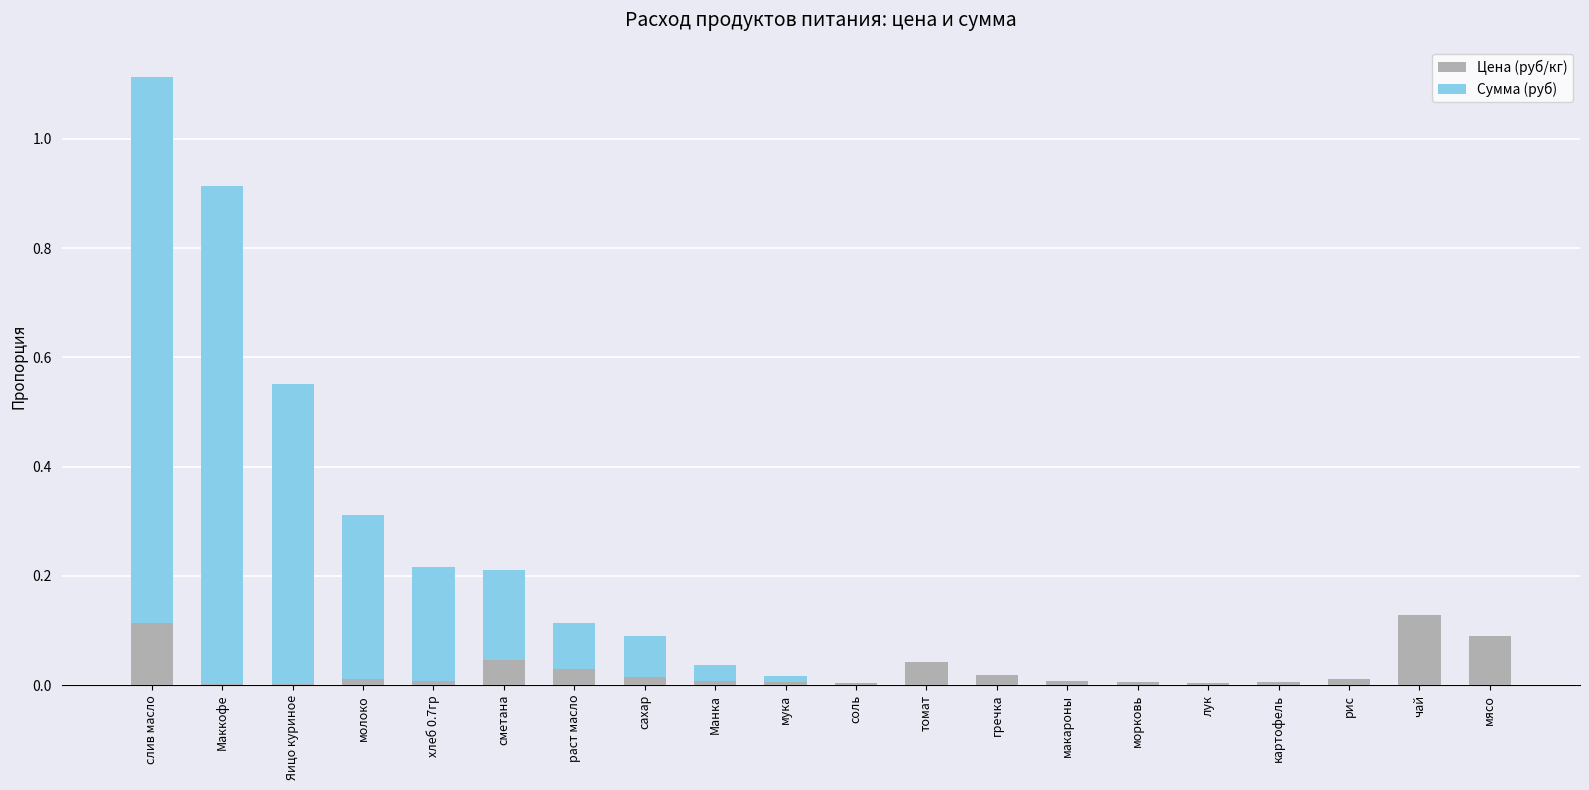

What is the sum of all Цена (руб/кг) values?

0.6